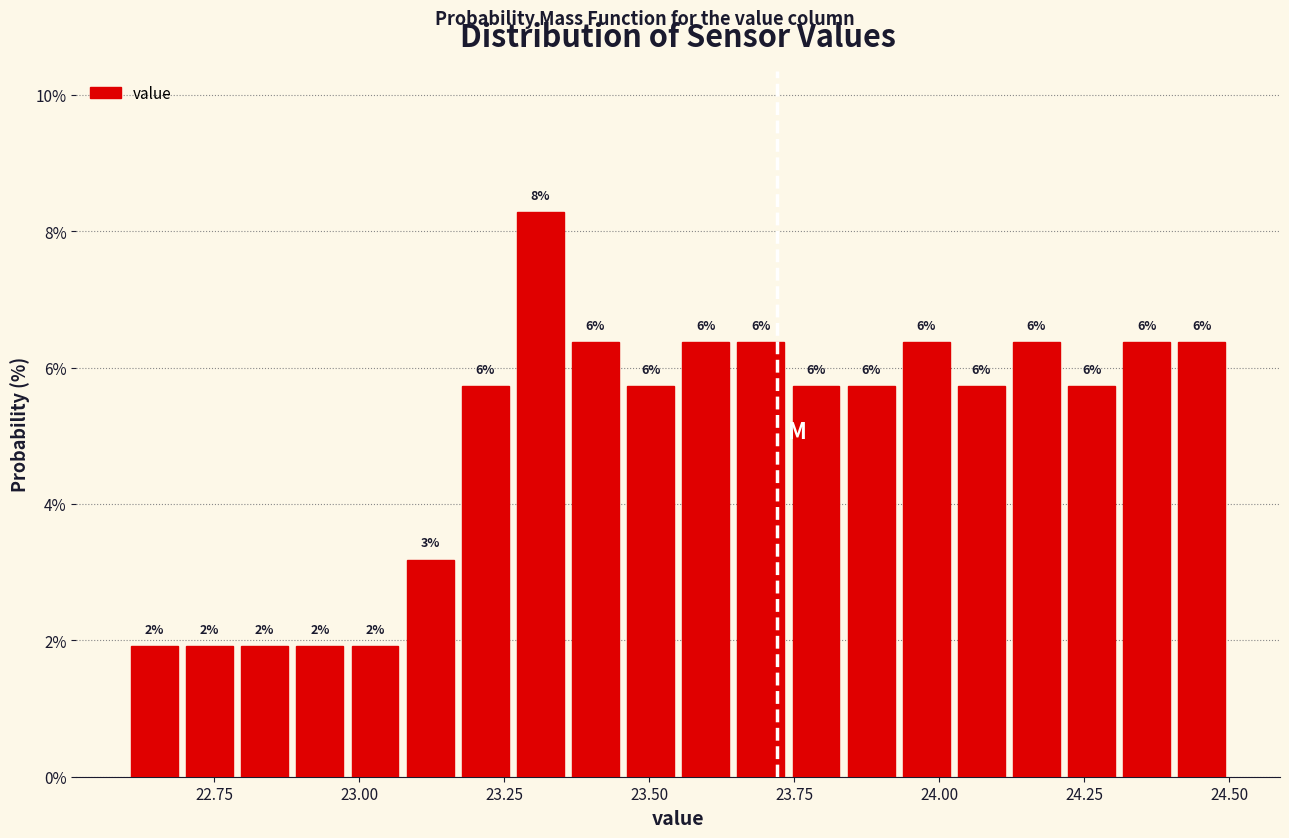

Around what value on the x-axis is the tallest bar? Give the approximate position of its centre, as read against the axis.

23.30